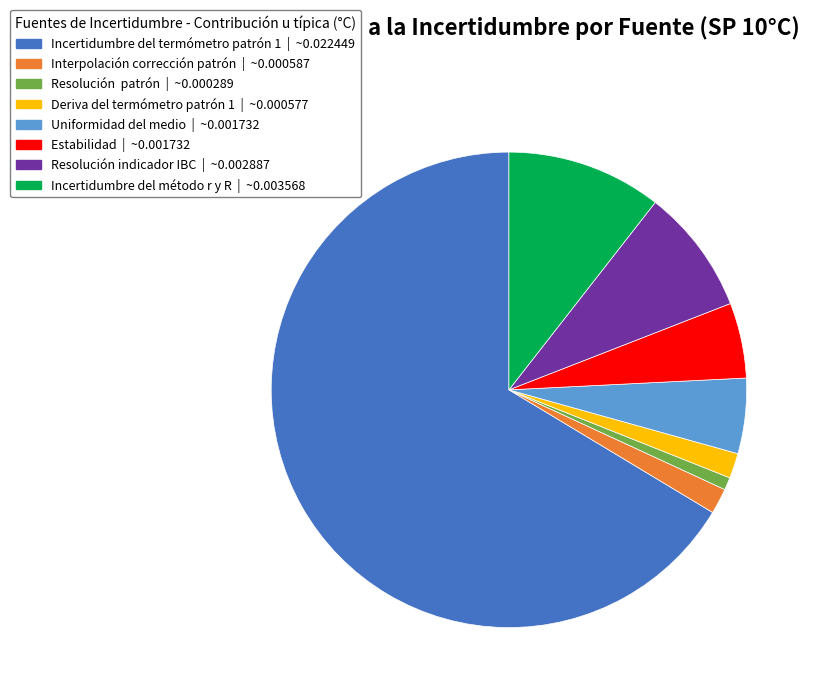

Is there any slice that represents more than half of the pie?

Yes